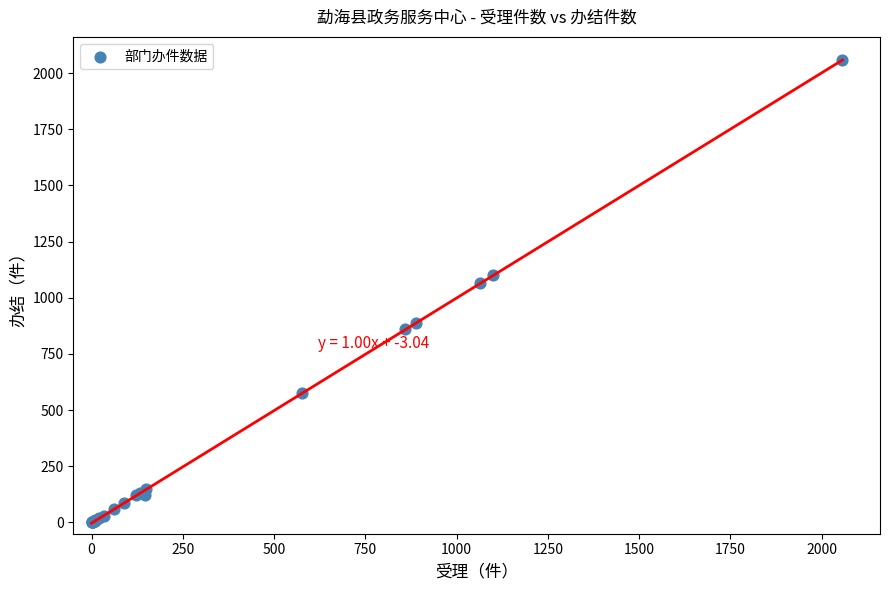

What Y value in the scatter plot is closest to 1028?

1065